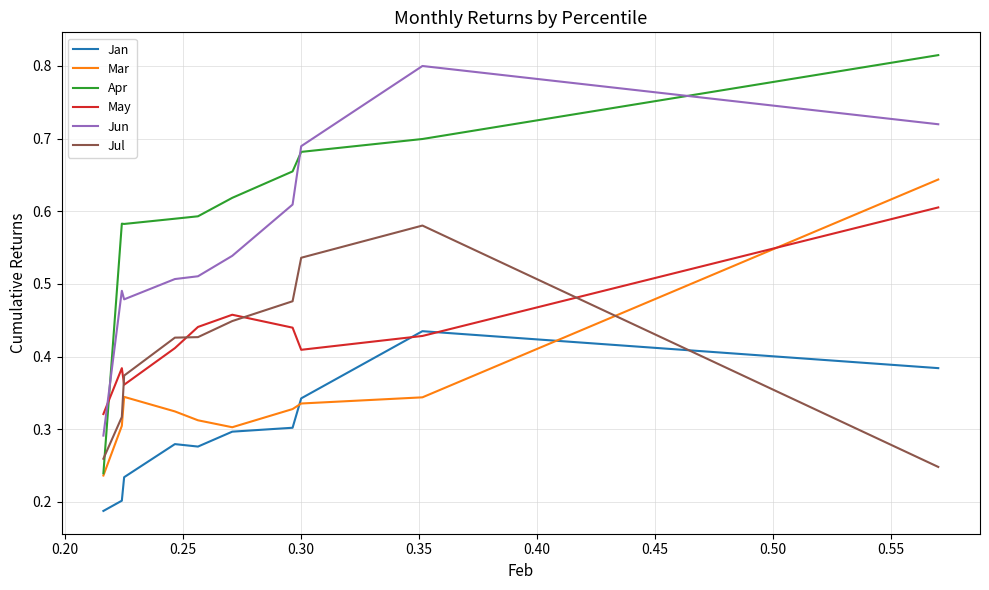

Which series has the largest total across all categories?

Apr